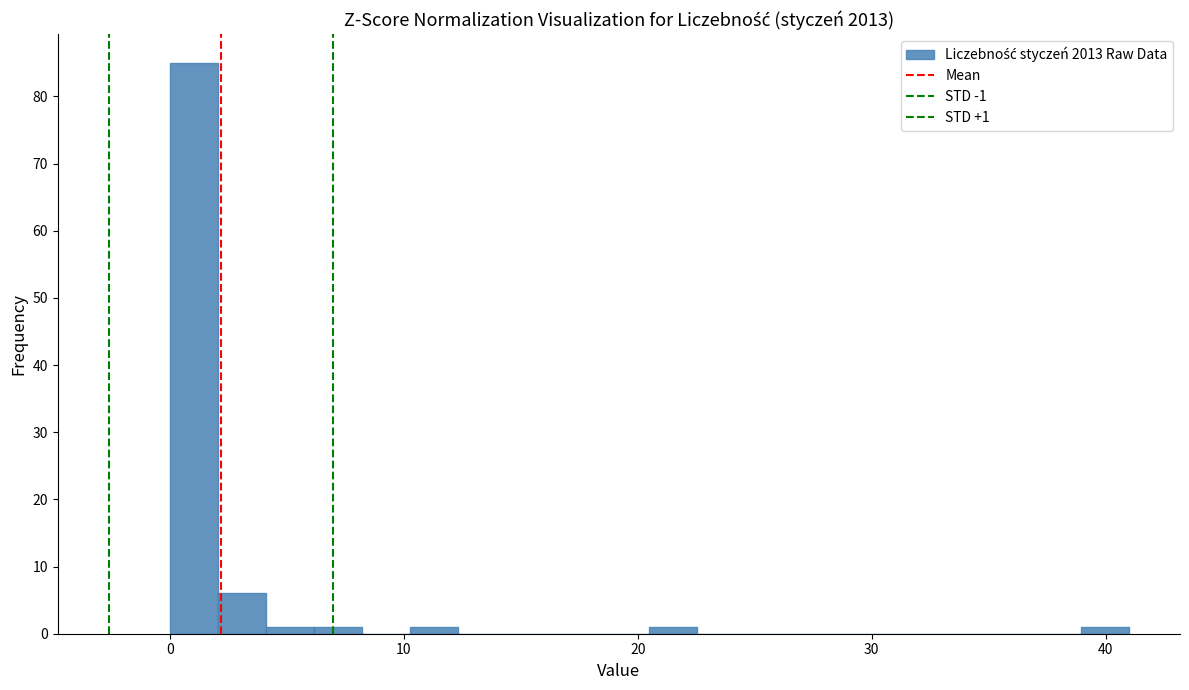

Around what value on the x-axis is the tallest bar? Give the approximate position of its centre, as read against the axis.

1